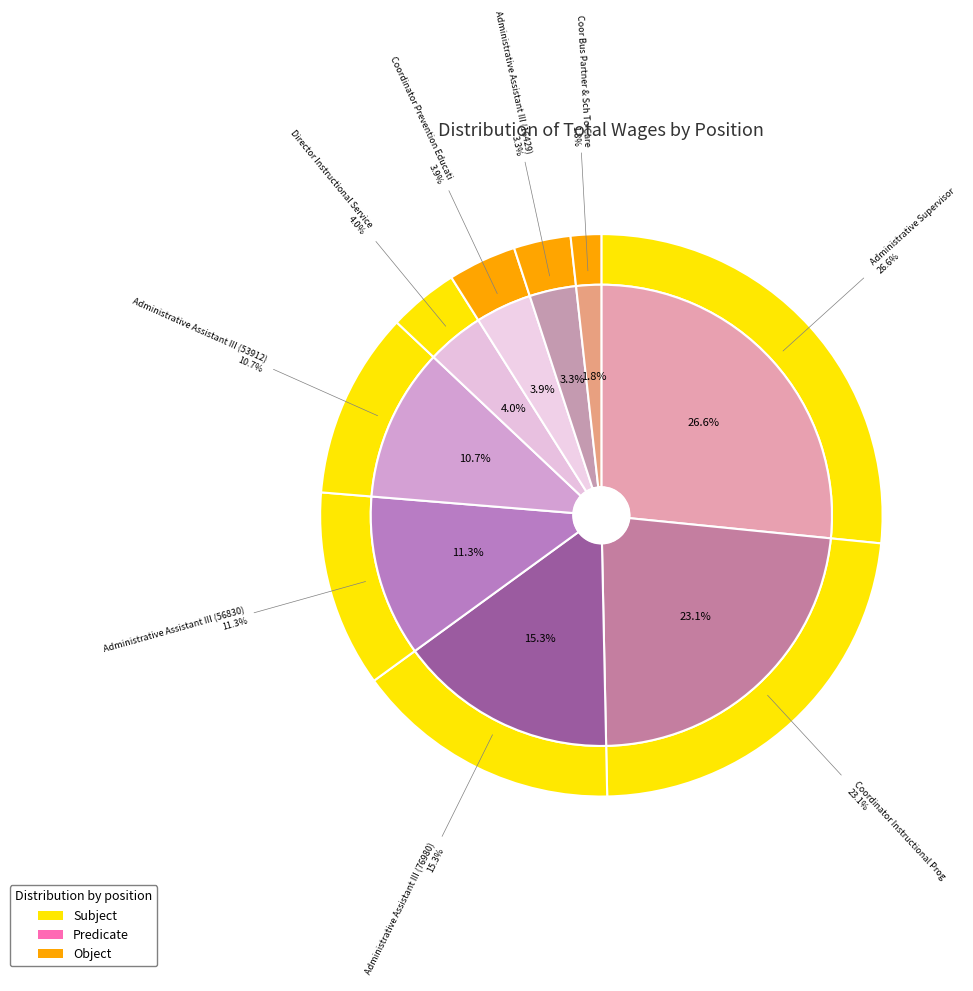

Is there a majority slice in this chart?

No